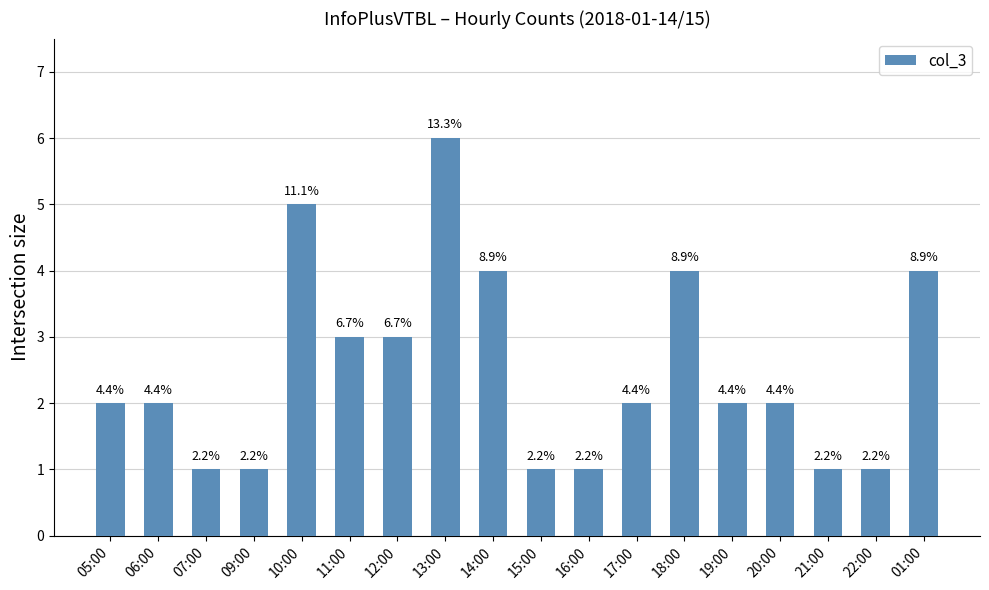

Does the chart contain any negative values?

No